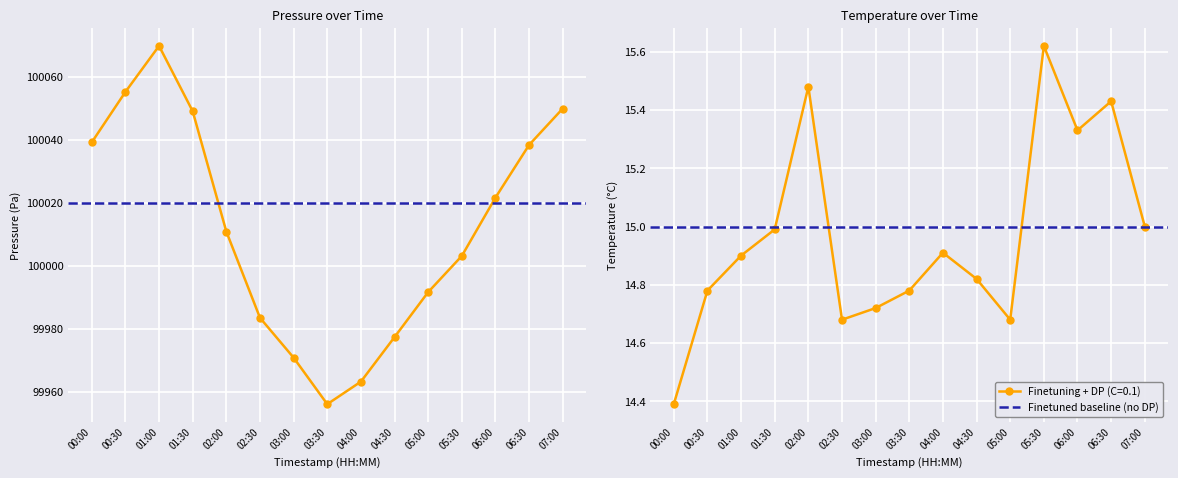

Which has a higher value, 03:00 or 07:00?

07:00